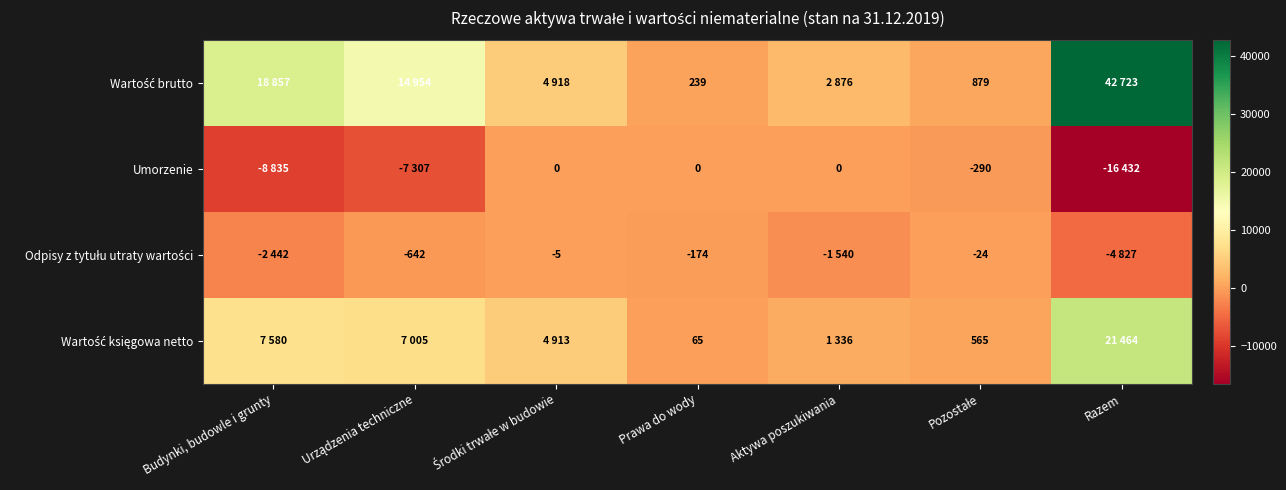

What is the difference between the highest and lowest values at Prawa do wody?

413